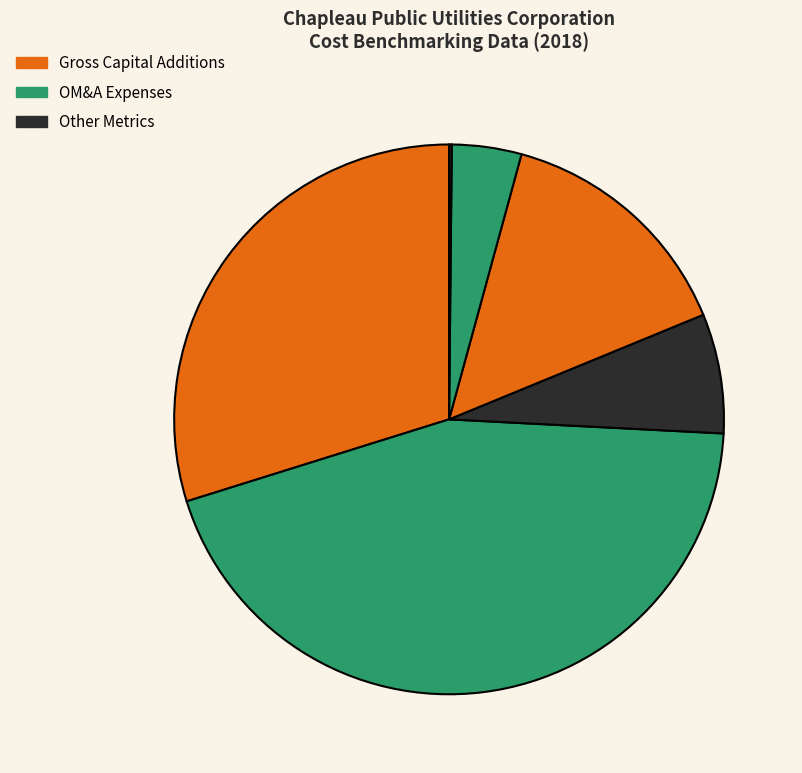

How many slices are in this pie chart?

6